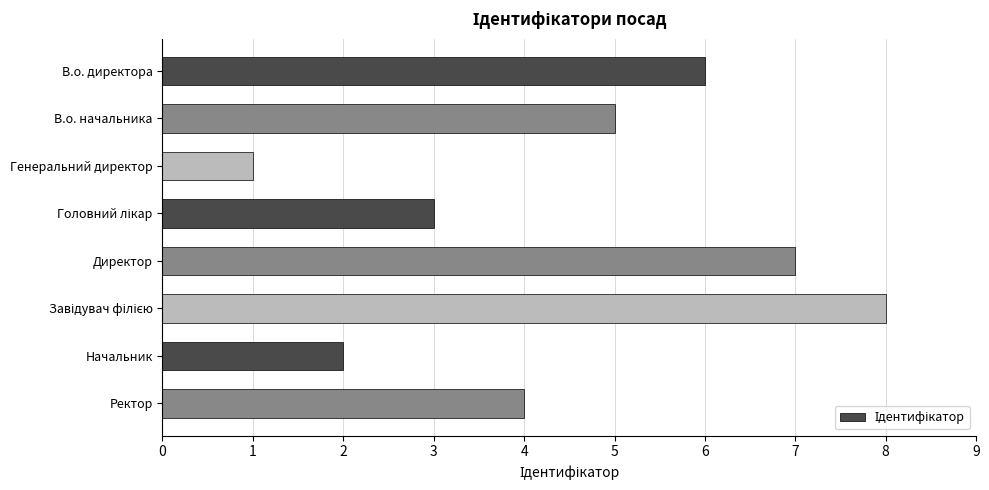

What is the approximate value at В.о. директора?

6